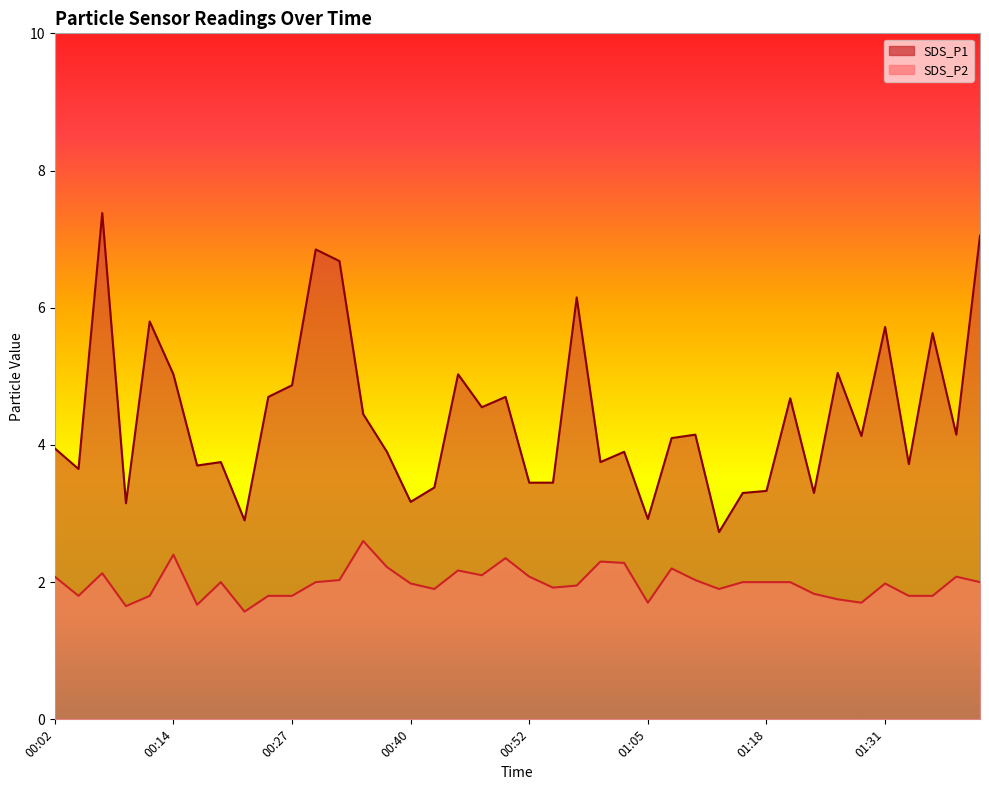

Where is SDS_P2 nearest to the value 2?

00:19